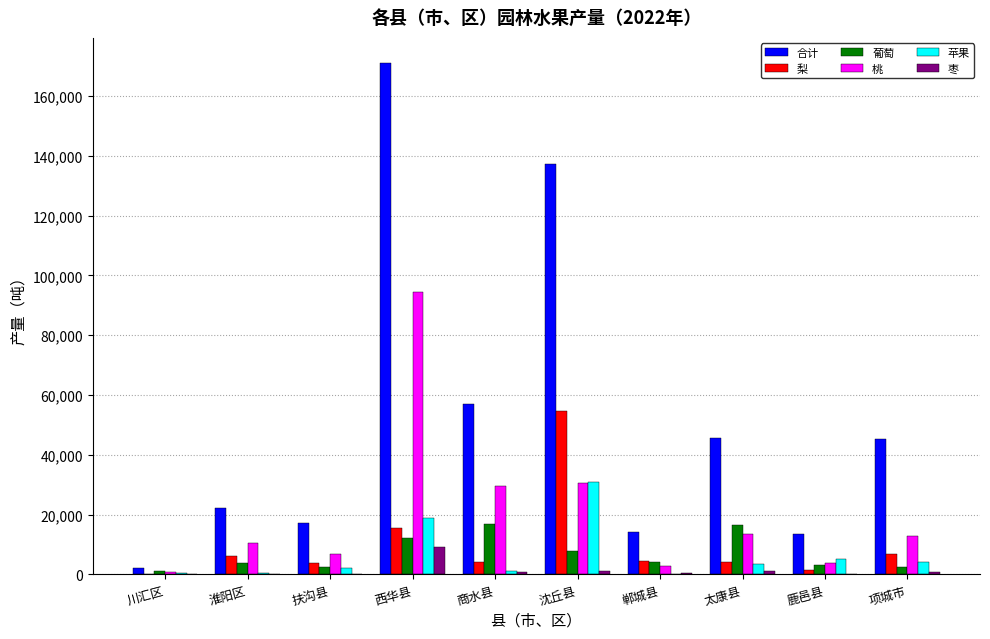

Which series changed the most between 商水县 and 沈丘县?

合计